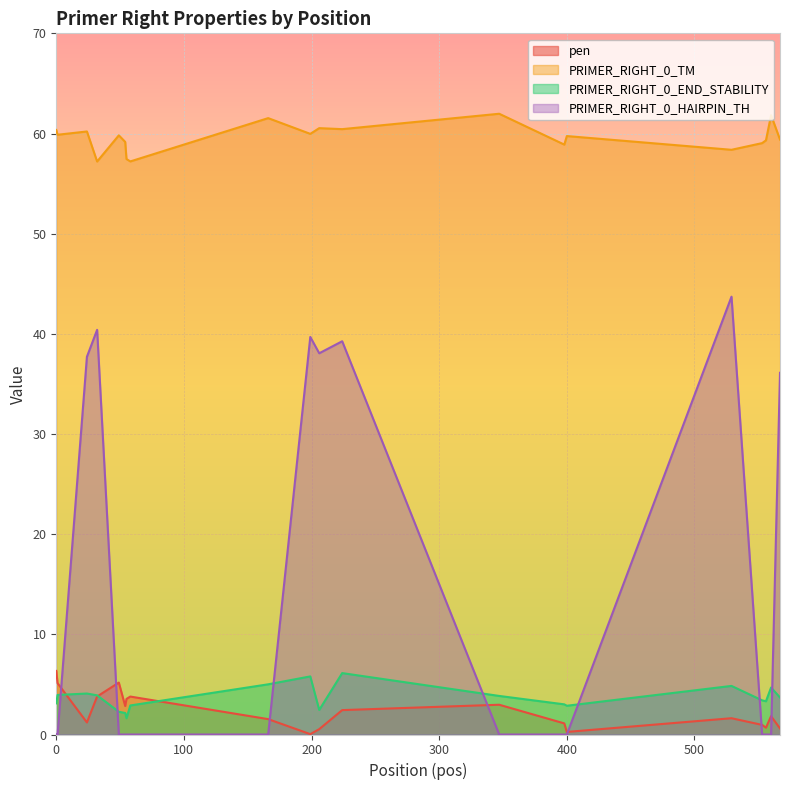

What is the value of the PRIMER_RIGHT_0_END_STABILITY point at the 3rd from the left?

4.1